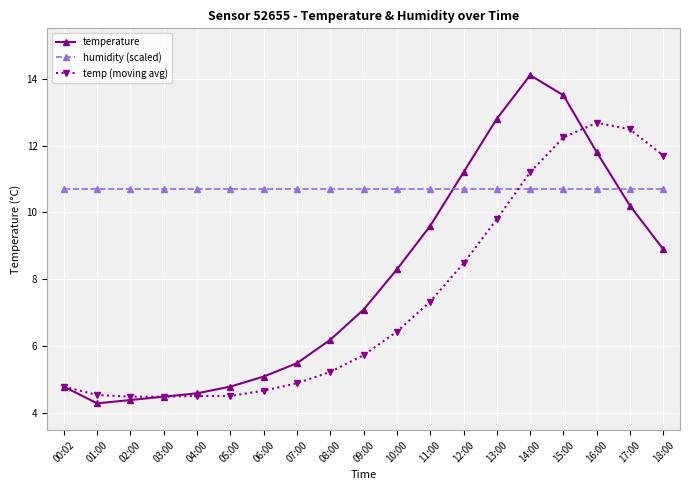

What is the difference between the maximum and minimum values in the temp (moving avg) series?

8.2